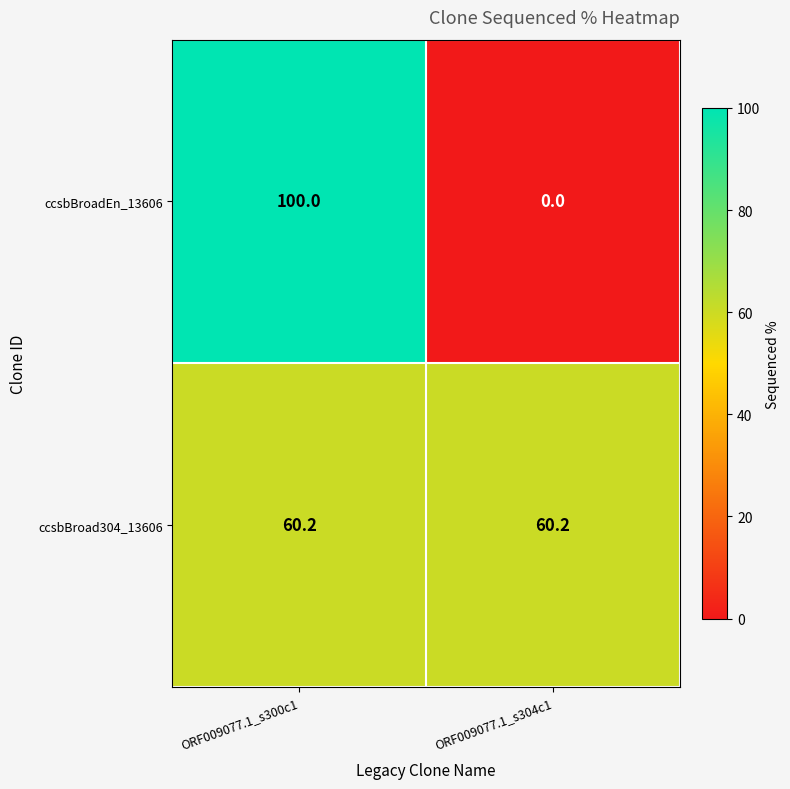

What is the approximate value of ccsbBroadEn_13606 at ORF009077.1_s300c1?

100.0